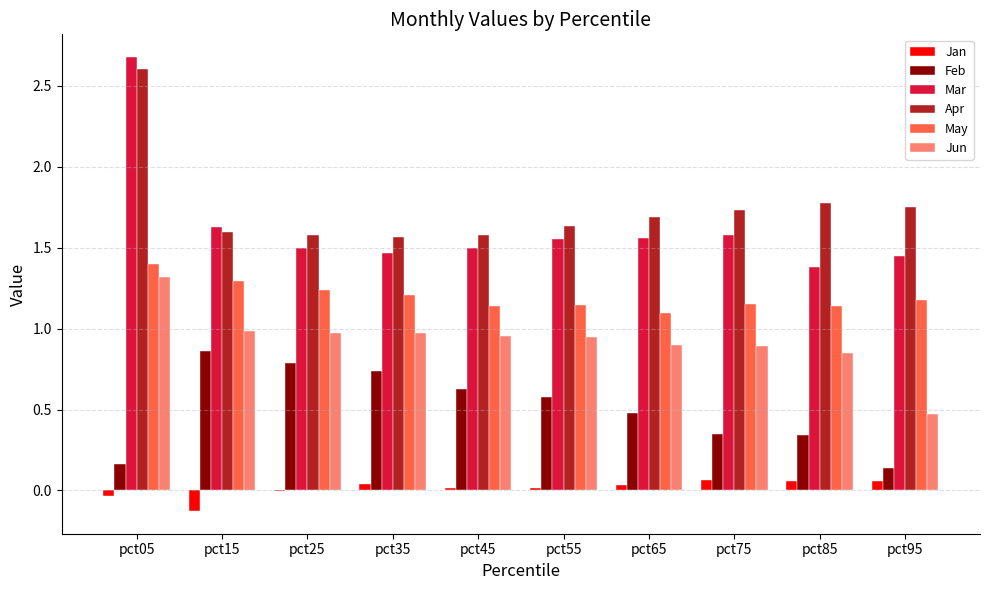

At which label is Jun closest to 0?

pct95